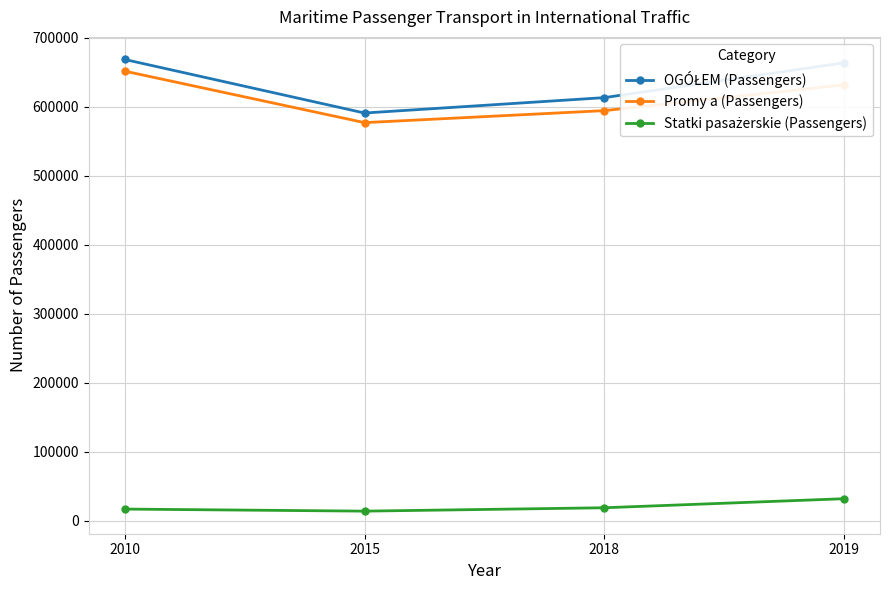

What is the difference between the maximum and minimum values in the Promy a (Passengers) series?

74660